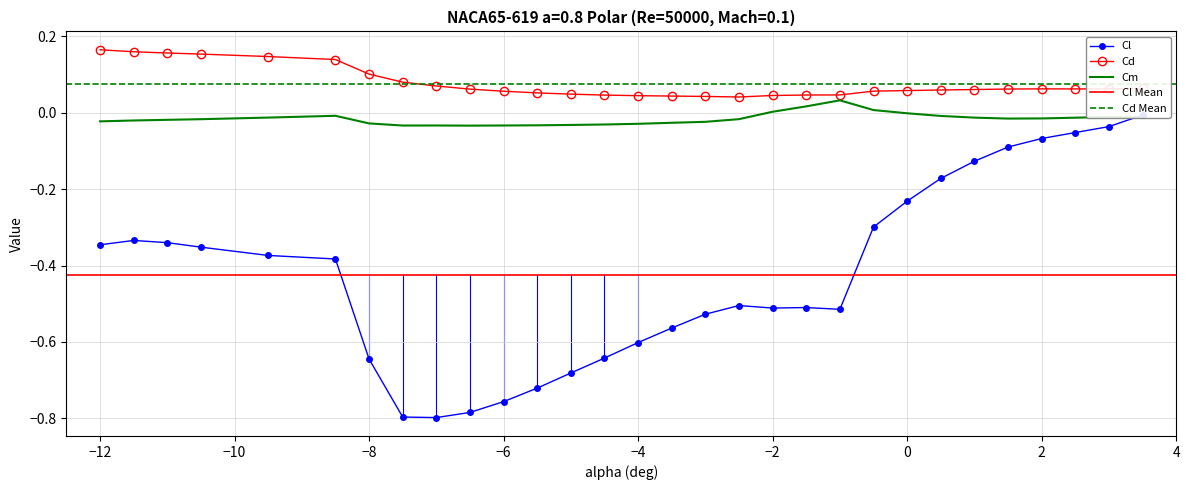

Is it true that Cd equals 0.0 at 28?

False